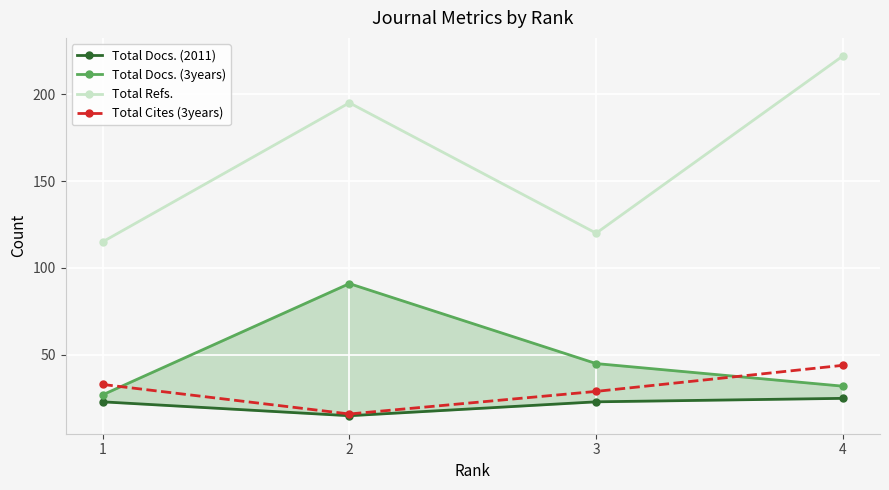

Where does the Total Cites (3years) series first go above 33?

4